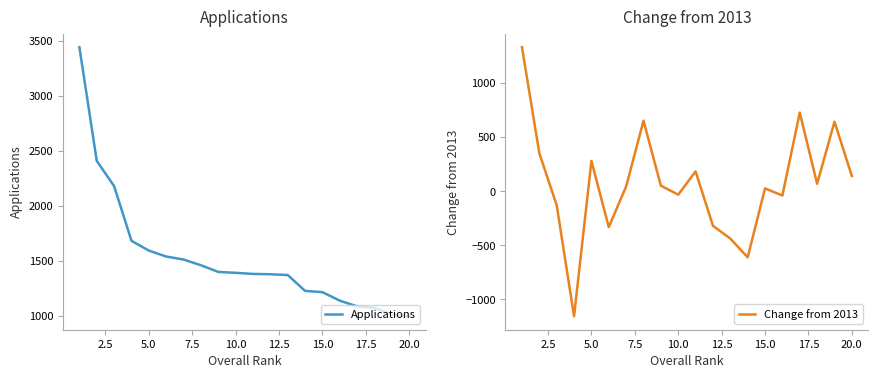

What is the maximum value for Applications?

3442